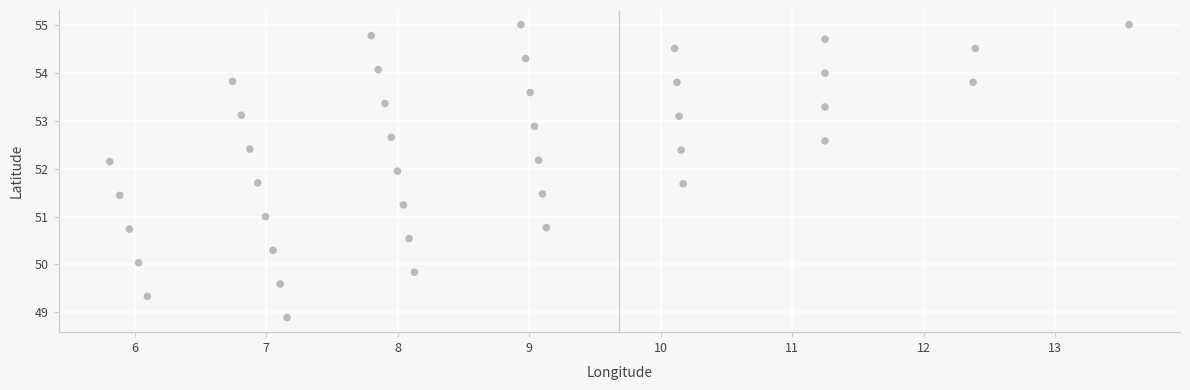

What is the range of Y values (max minus min)?

6.1